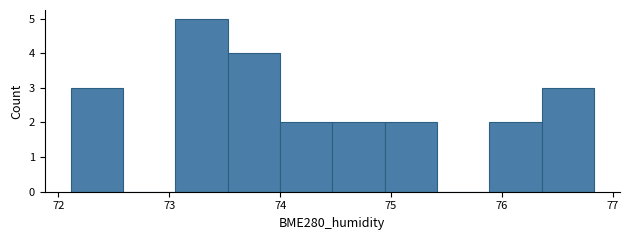

Reading left to right, list every bar in this chart as the range it spans on the x-axis followed by its height. Neither the bar edges nor the heights are printed on the chart, so give them approximately, as read against the axes.

72.1 to 72.6: 3
72.6 to 73.1: 0
73.1 to 73.5: 5
73.5 to 74.0: 4
74.0 to 74.5: 2
74.5 to 74.9: 2
74.9 to 75.4: 2
75.4 to 75.9: 0
75.9 to 76.4: 2
76.4 to 76.8: 3